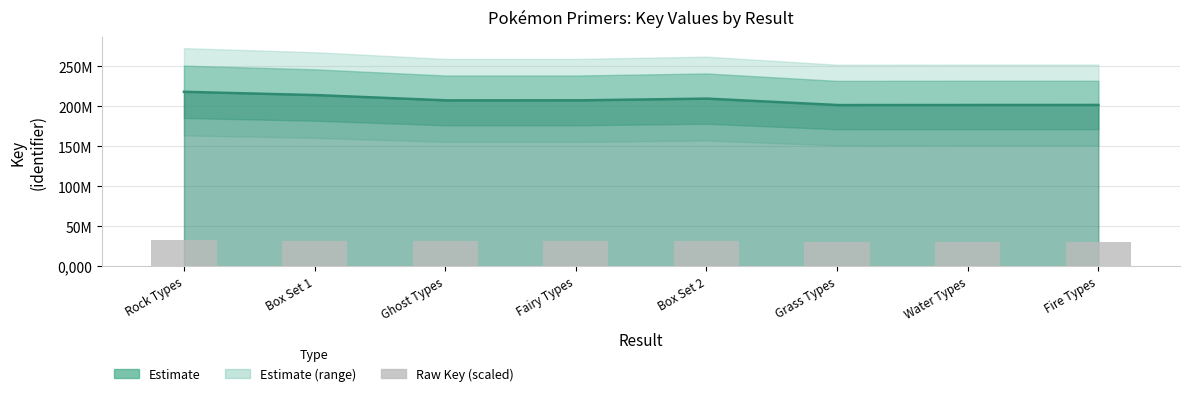

The value at Ghost Types is 31139186.1. True or false?

True